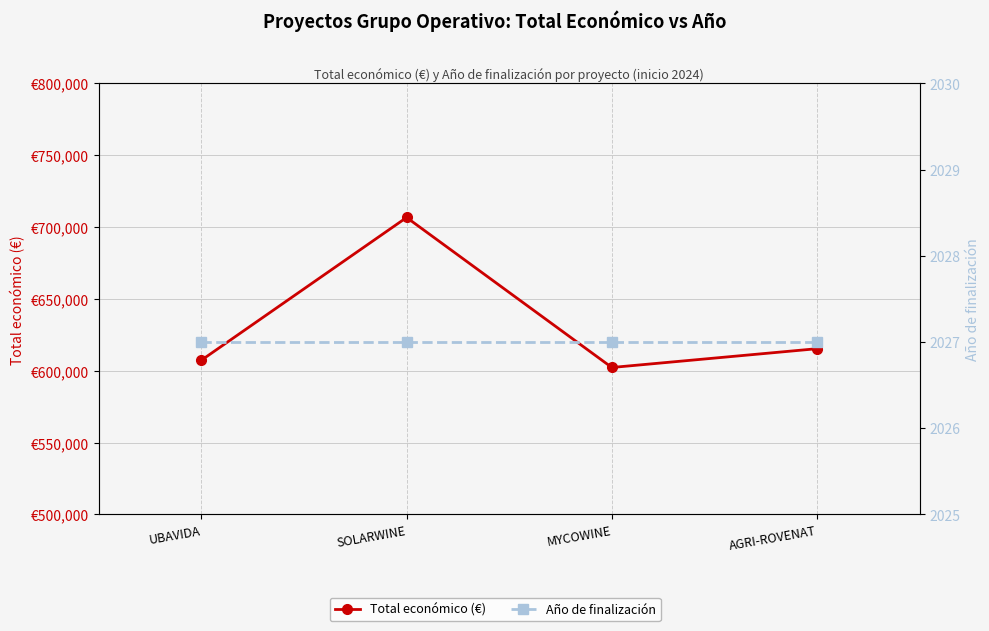

True or false: Total económico (€) has a value of 198050.1 at SOLARWINE.

False